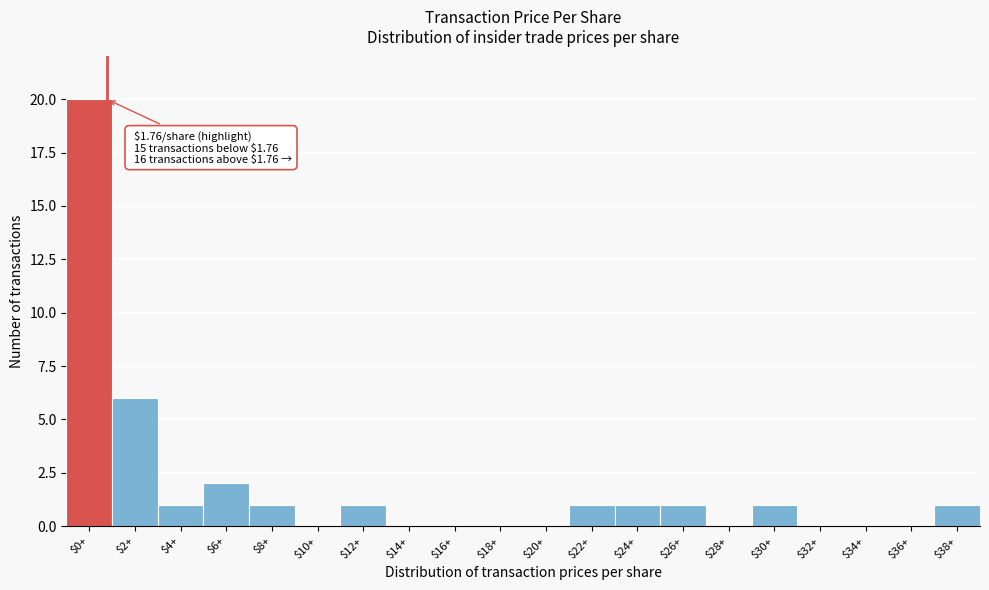

What is the sum of all values?

36